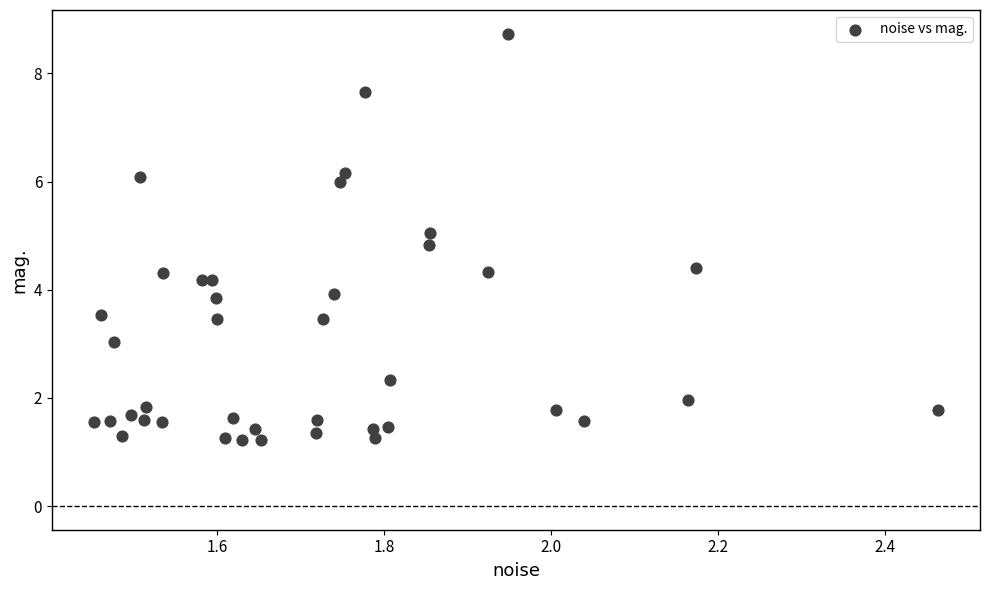

What is the range of Y values (max minus min)?

7.5